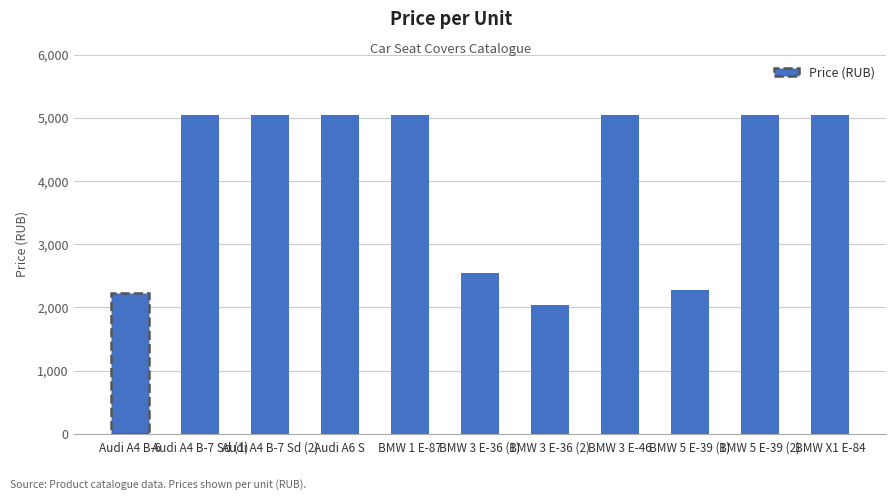

Is it true that the value at BMW 1 E-87 is 5052?

True